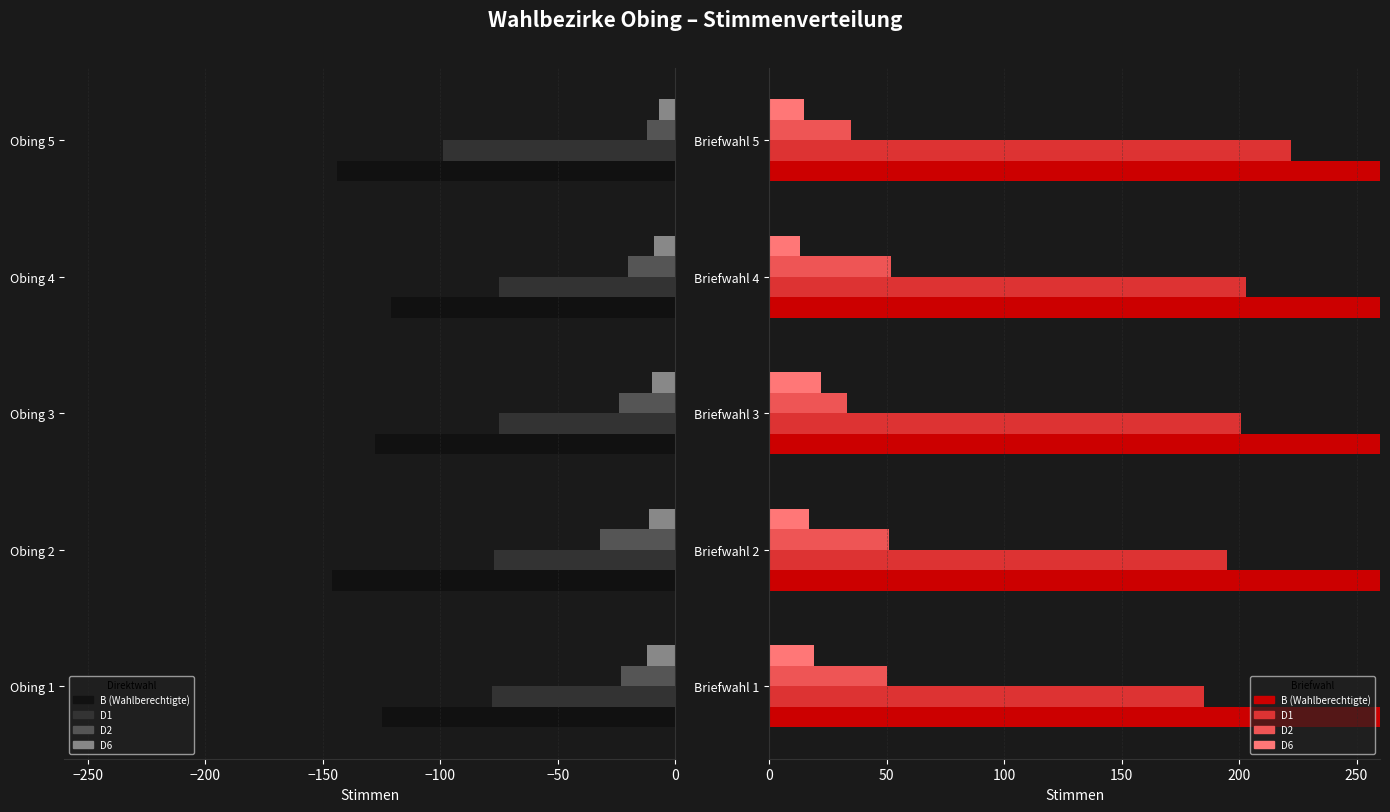

What are all the series names shown in the legend?

B (Wahlberechtigte), D1, D2, D6